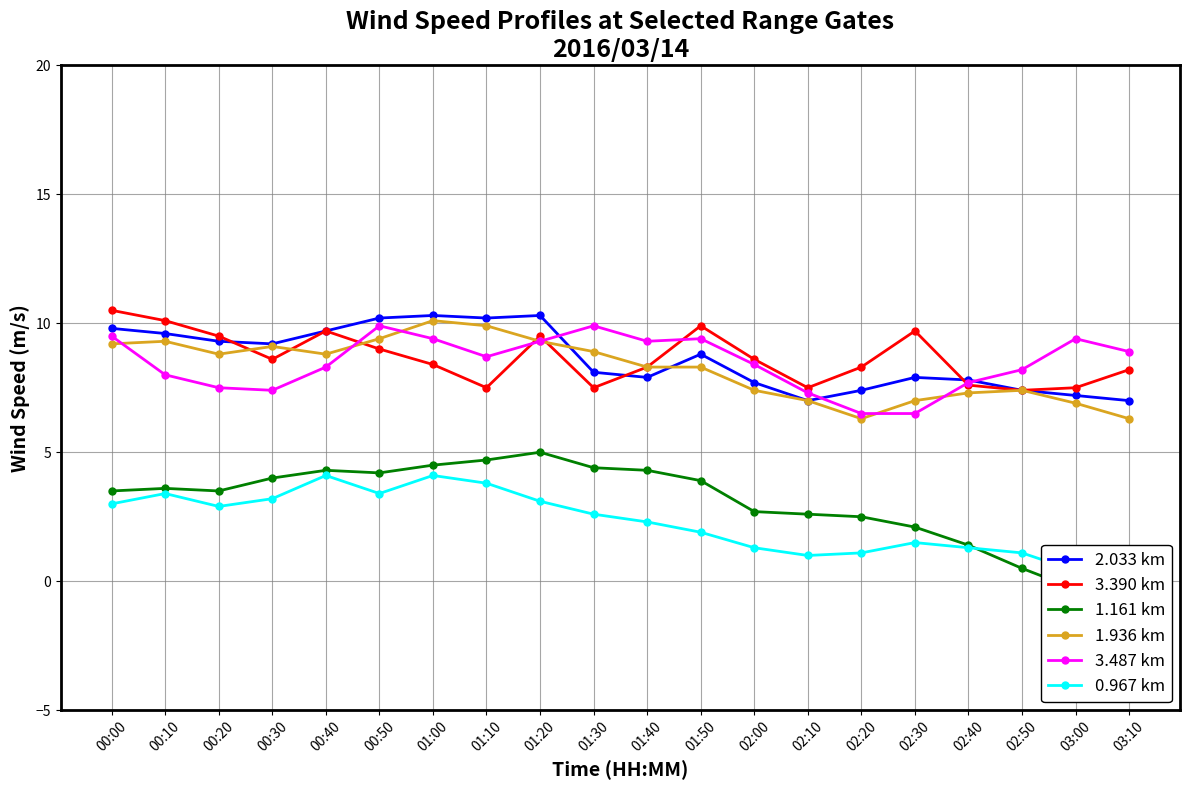

At which label is 1.936 km closest to 8?

01:40